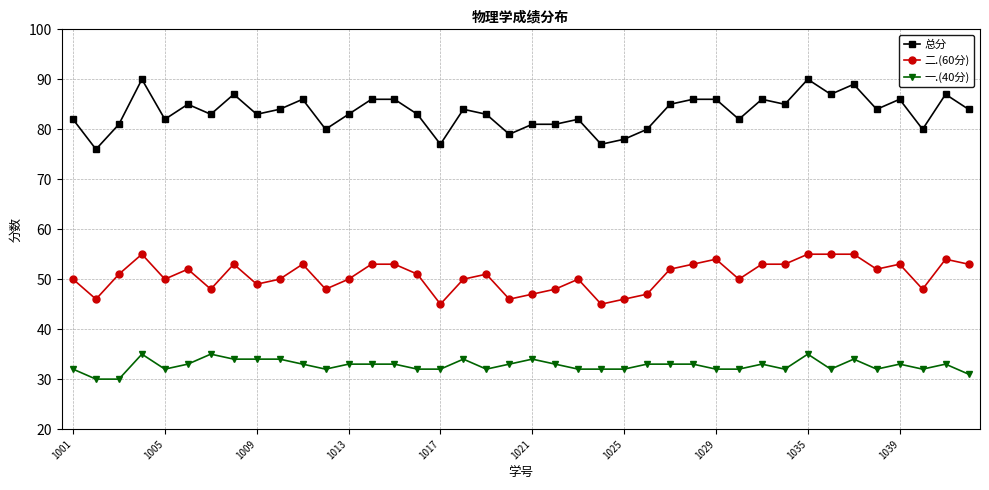

True or false: 二.(60分) has more than 0 interior local peaks.

True